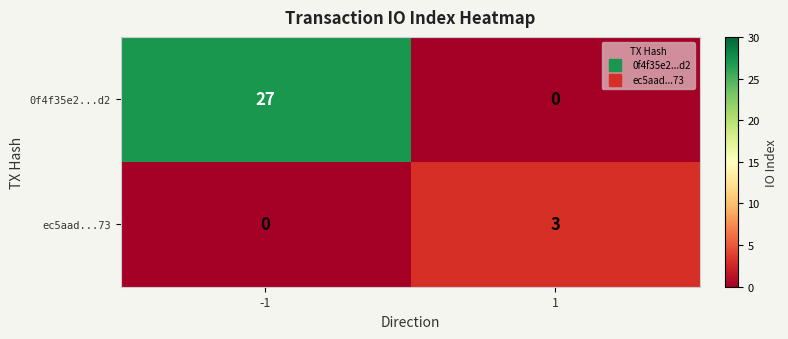

Rank the series by their average value, from lowest to highest.

ec5aad...73, 0f4f35e2...d2